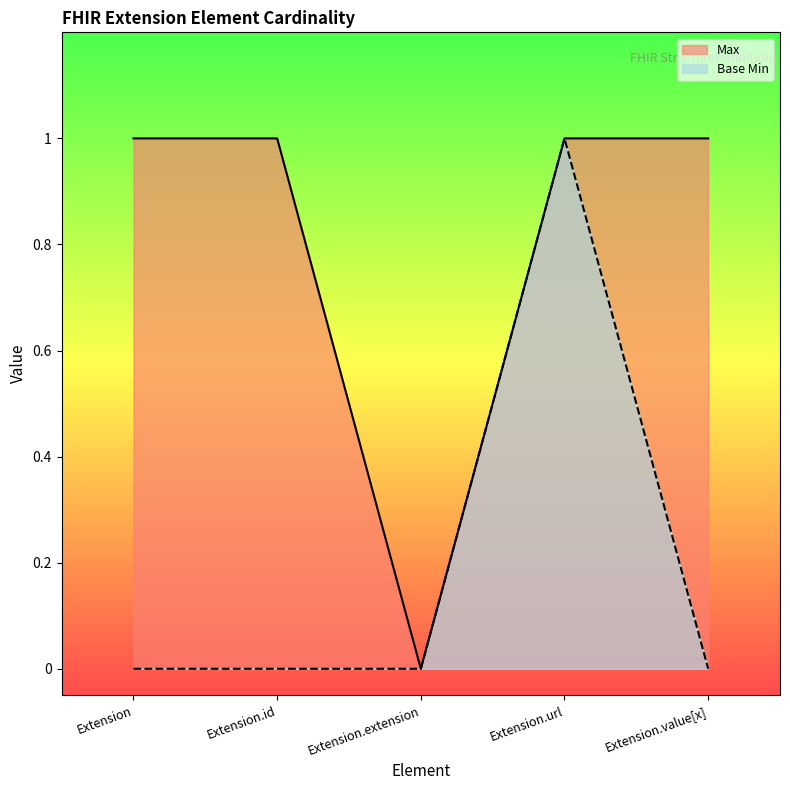

At how many categories does at least one series exceed 0?

4